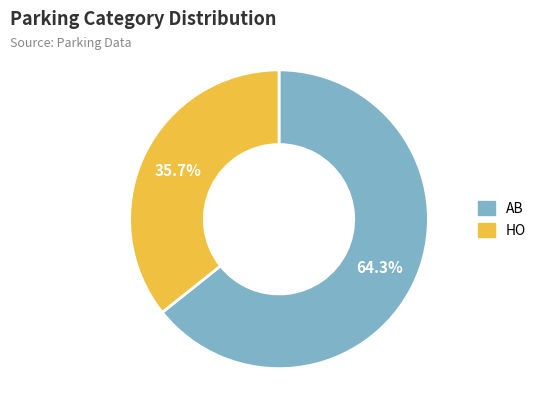

Which has a higher value, AB or HO?

AB